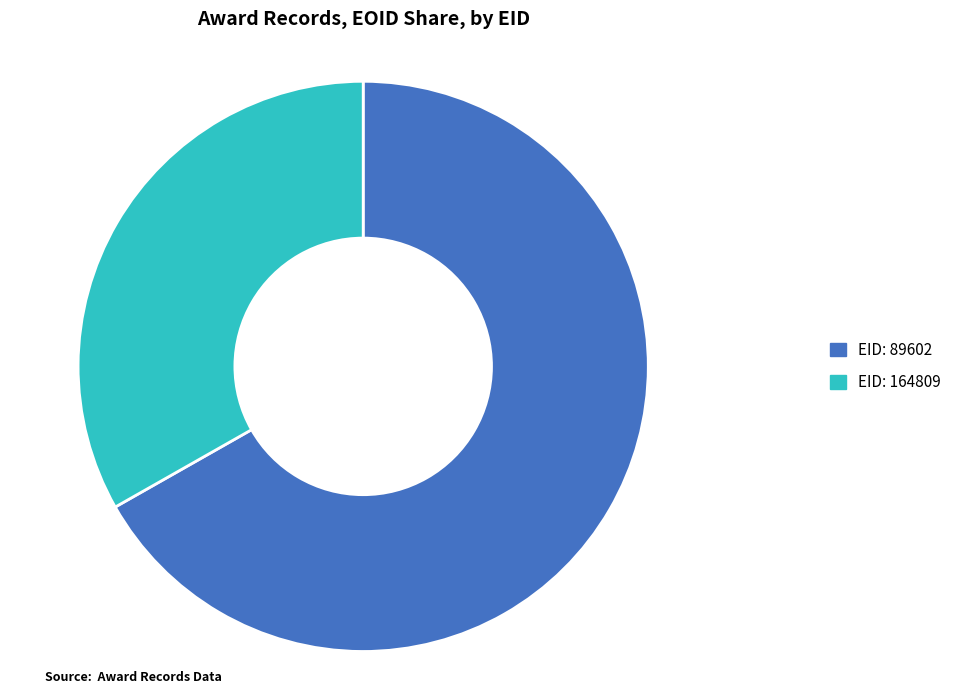

Is there any slice that represents more than half of the pie?

Yes